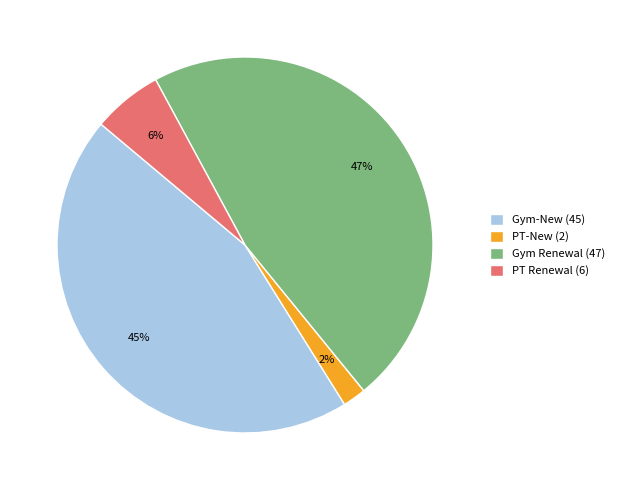

To the nearest percent, what is the average slice percentage?

25%